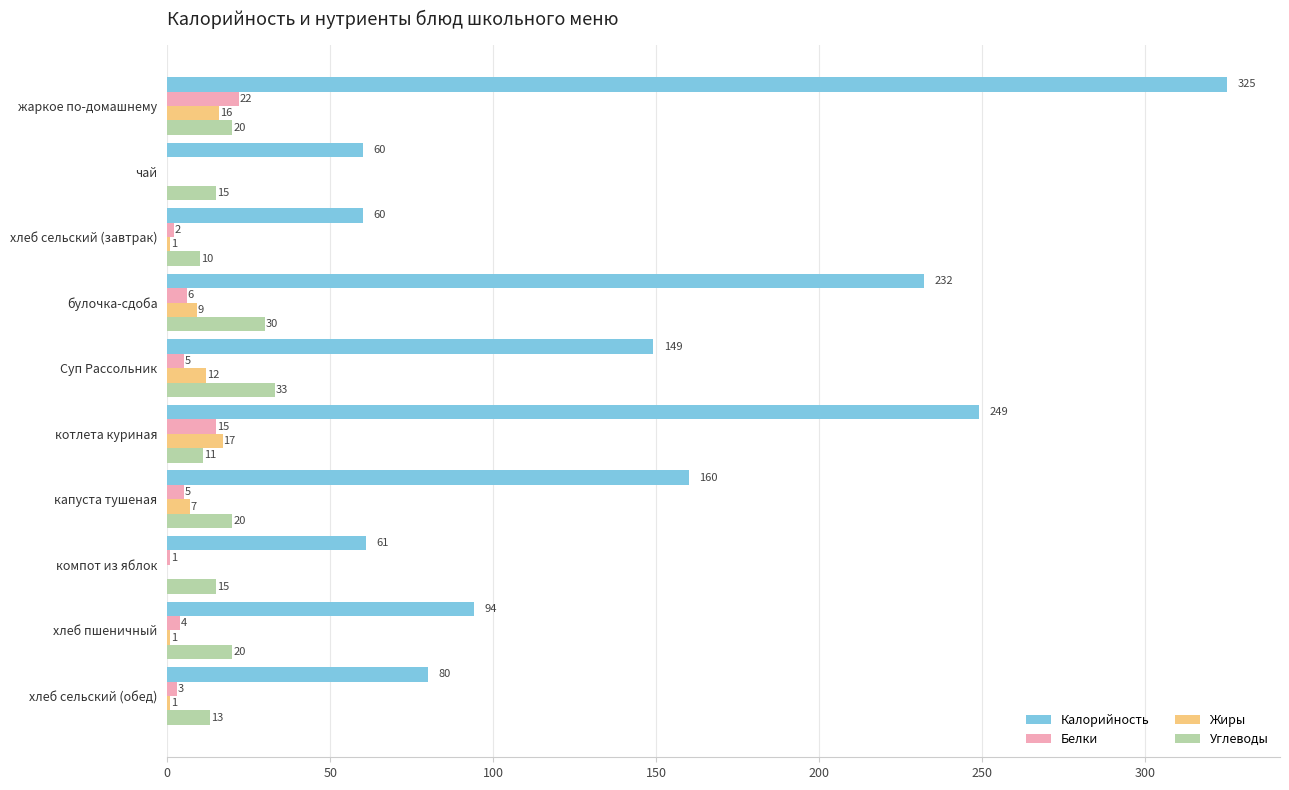

Which series changed the most between котлета куриная and компот из яблок?

Калорийность